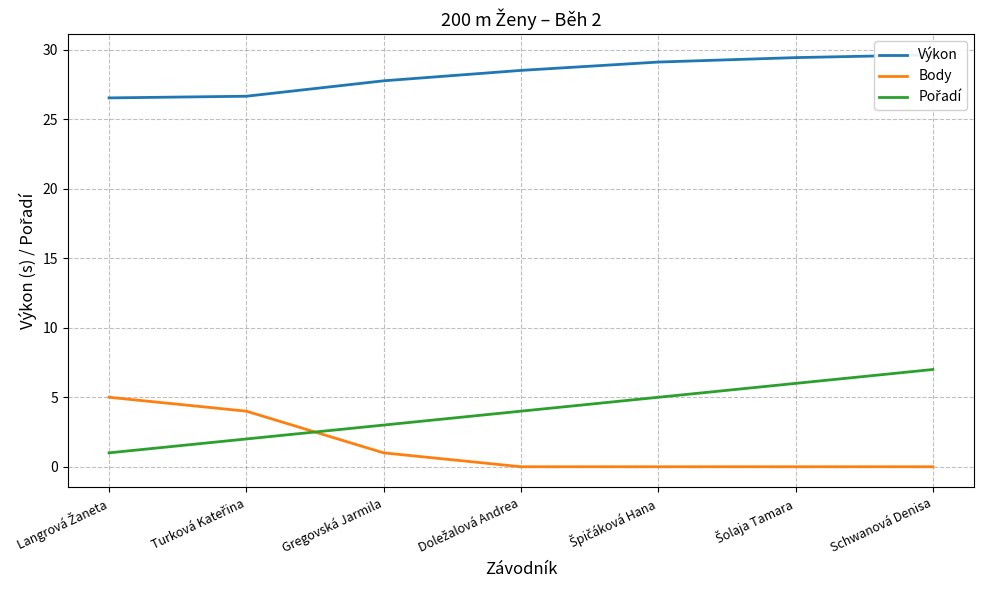

The Výkon series shows 26.7 at Turková Kateřina. True or false?

True